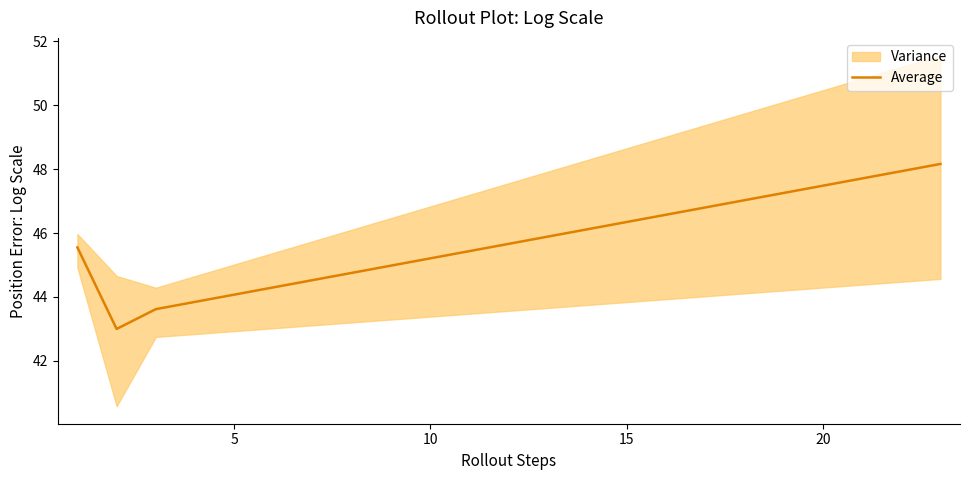

What is the lowest value of the Average series?

43.0